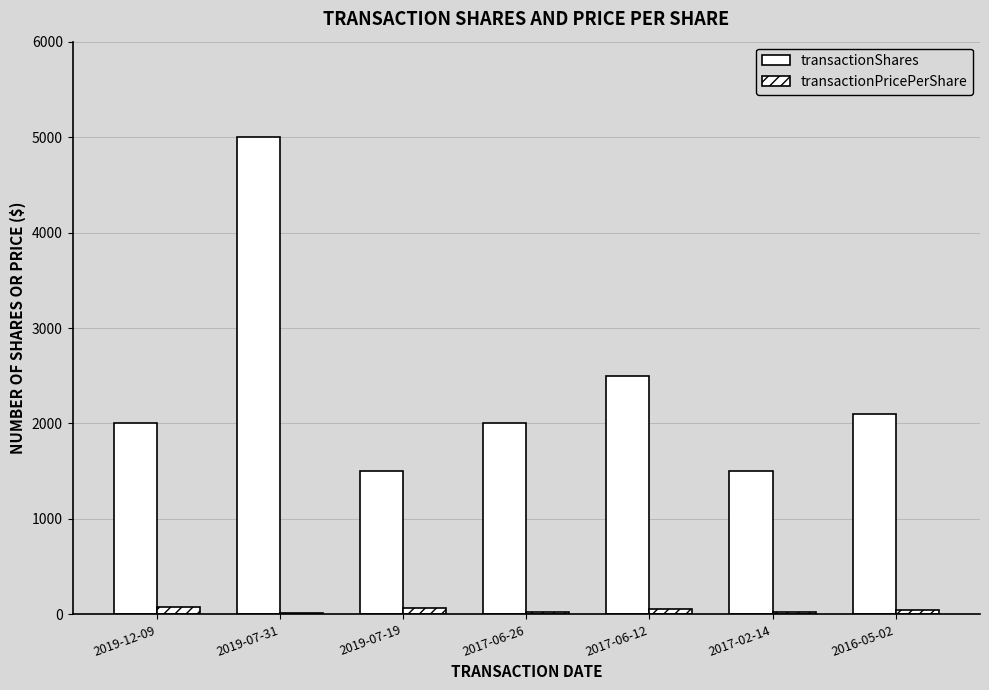

How many categories are shown in the chart?

7